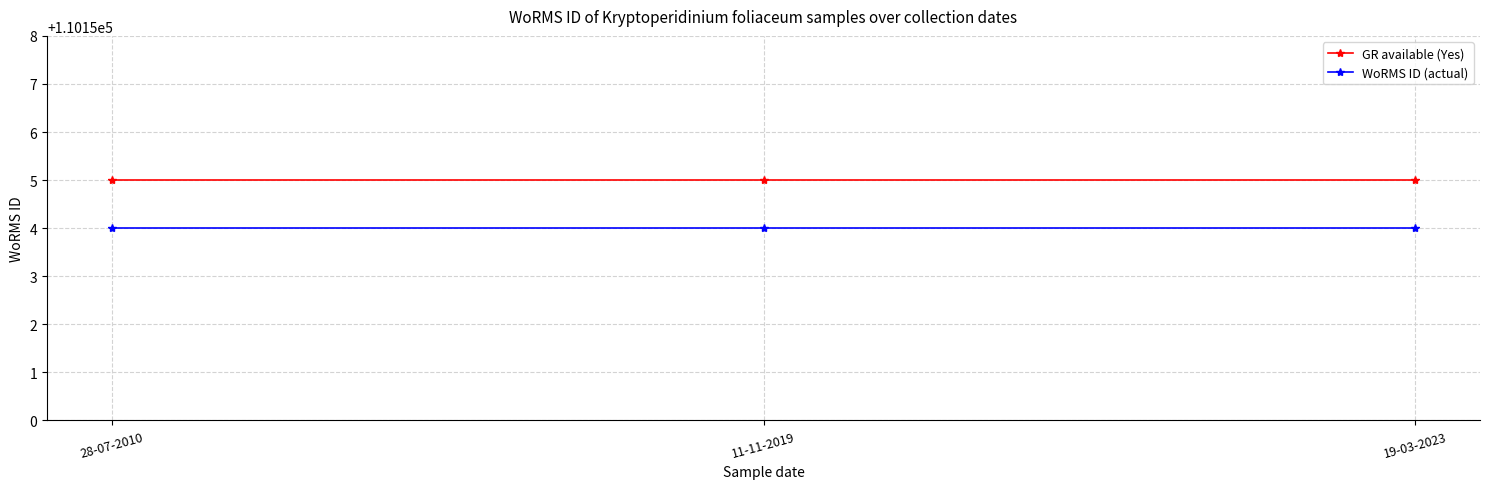

What is the difference between the highest and lowest values at 28-07-2010?

1